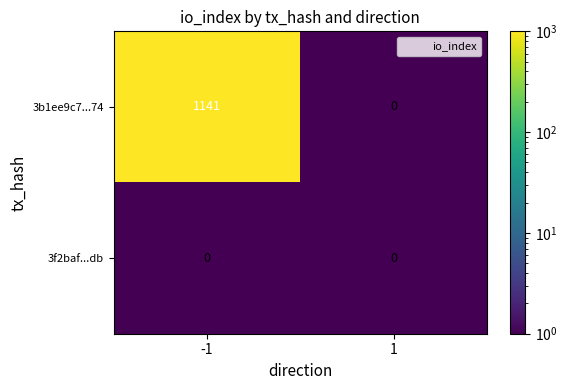

What is the maximum value shown in the chart?

1141